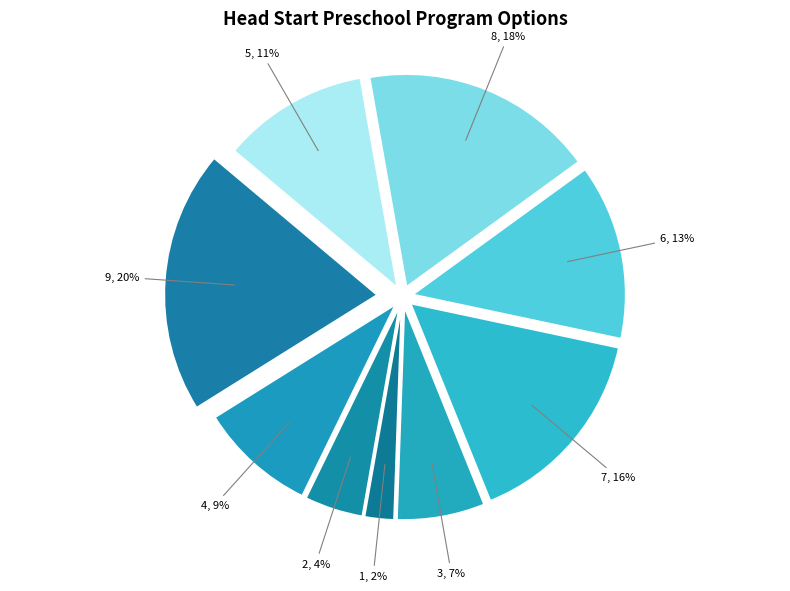

The 4 slice represents 9% of the pie. True or false?

True